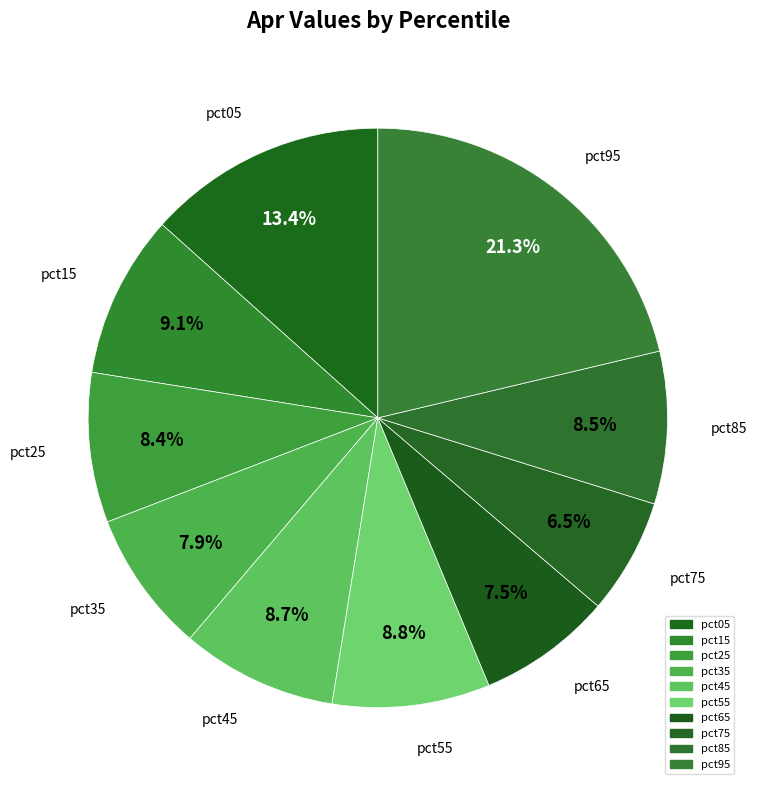

Does pct65 account for over 50% of the chart?

No